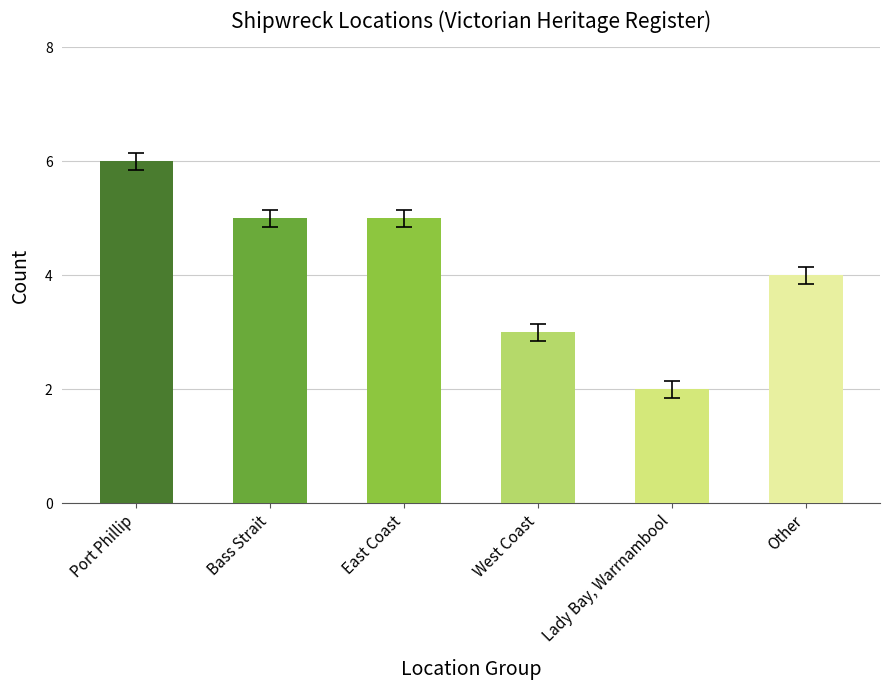

What is the change in value from West Coast to Other?

+1